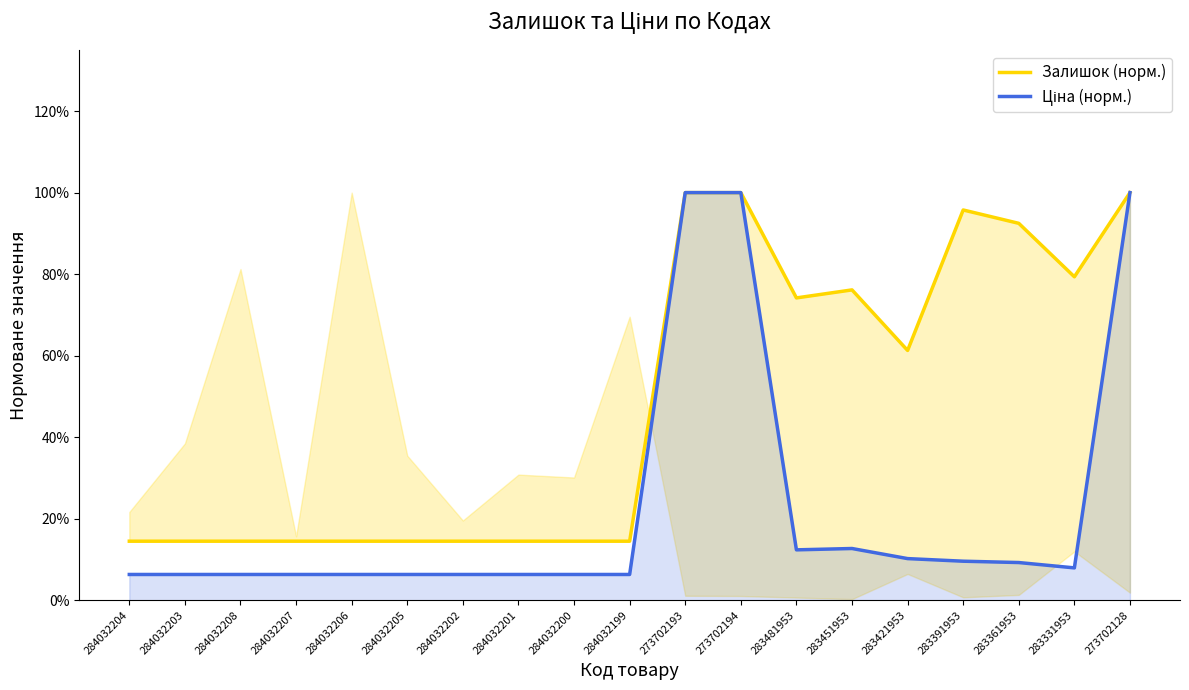

The value of Ціна (норм.) at 284032202 is 0.1. True or false?

True